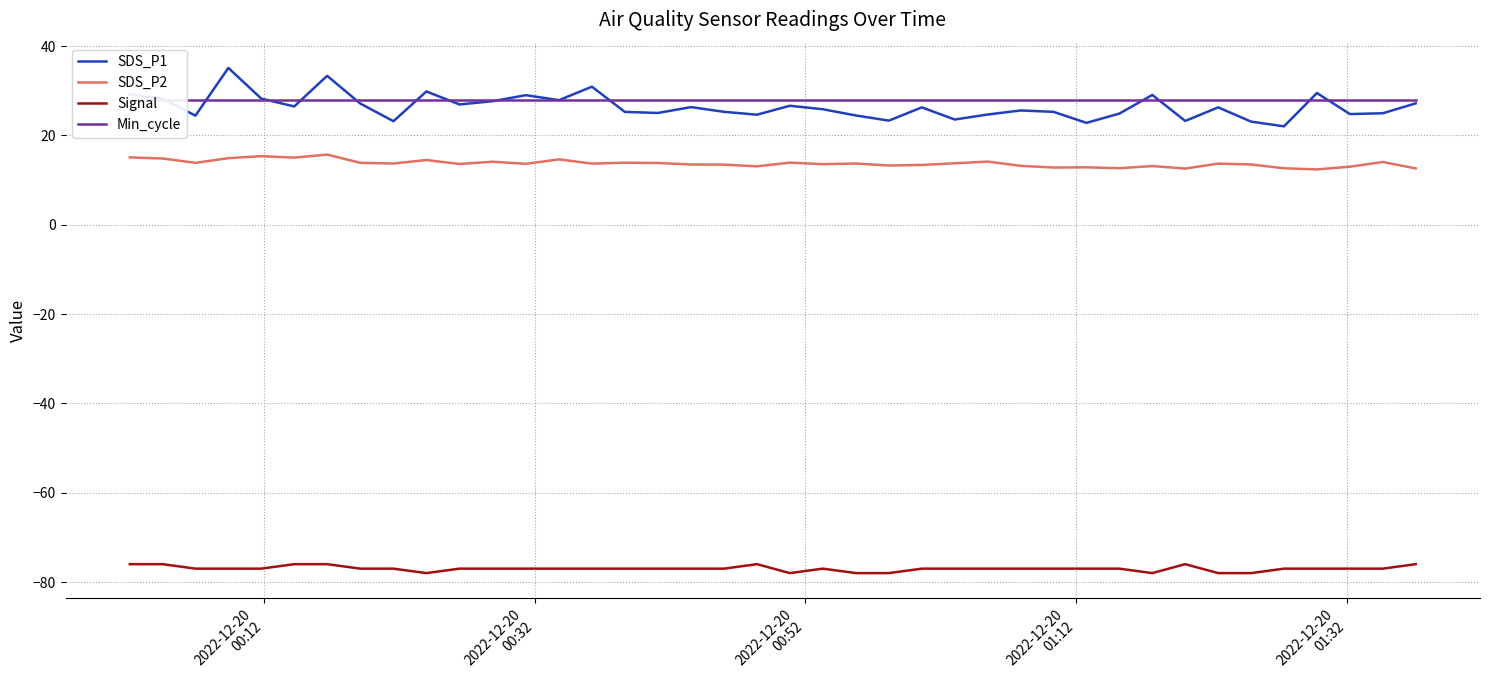

Rank the series by their maximum value, from highest to lowest.

SDS_P1, Min_cycle, SDS_P2, Signal